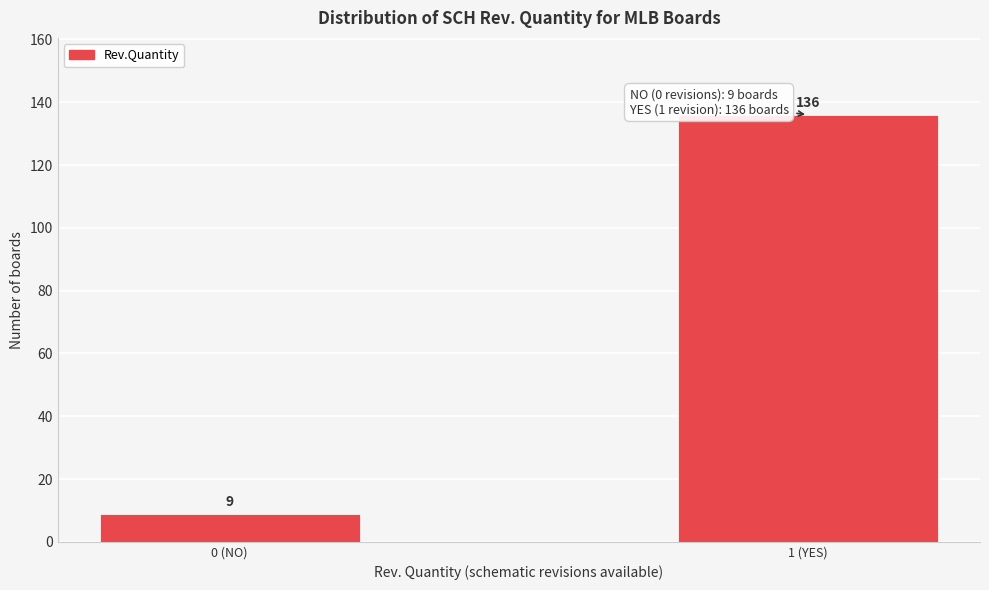

Reading left to right, transcribe all the data shown in this chart.

9	136